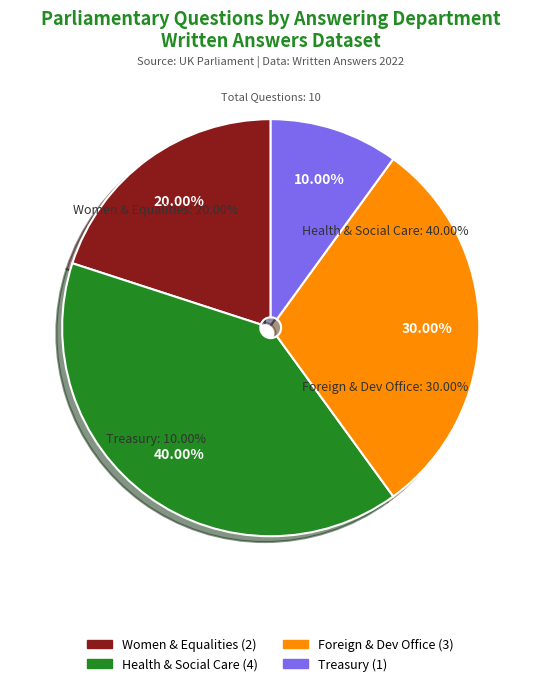

Count the number of slices in the pie.

7